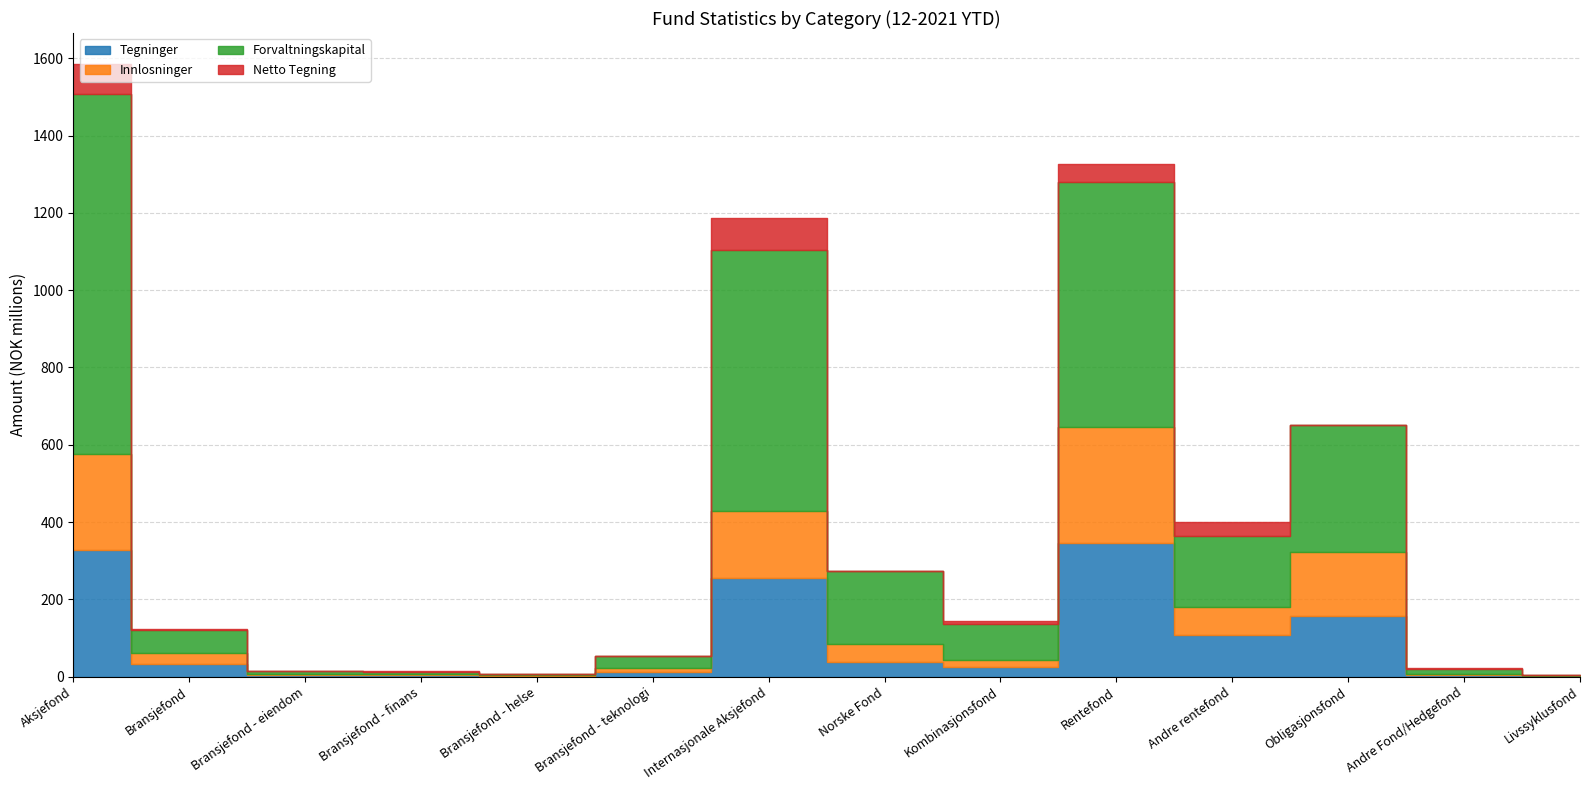

Which series has the largest total across all categories?

Forvaltningskapital